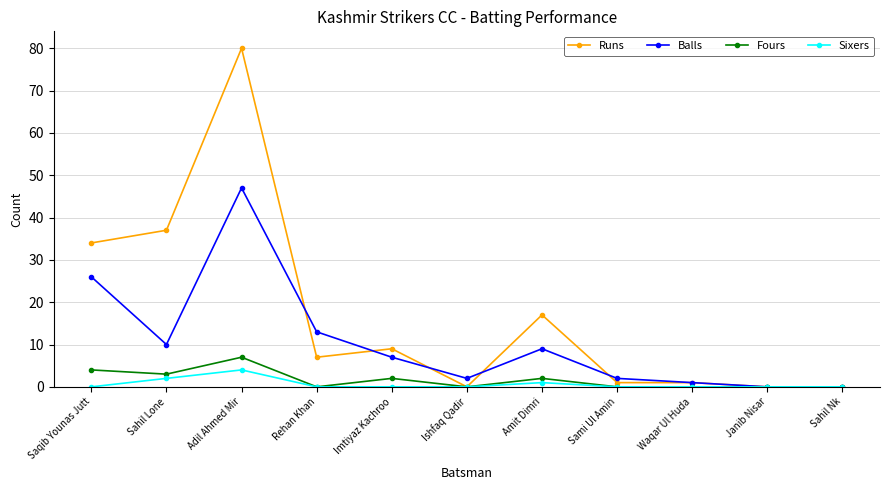

The value of Sixers at Rehan Khan is 0. True or false?

True